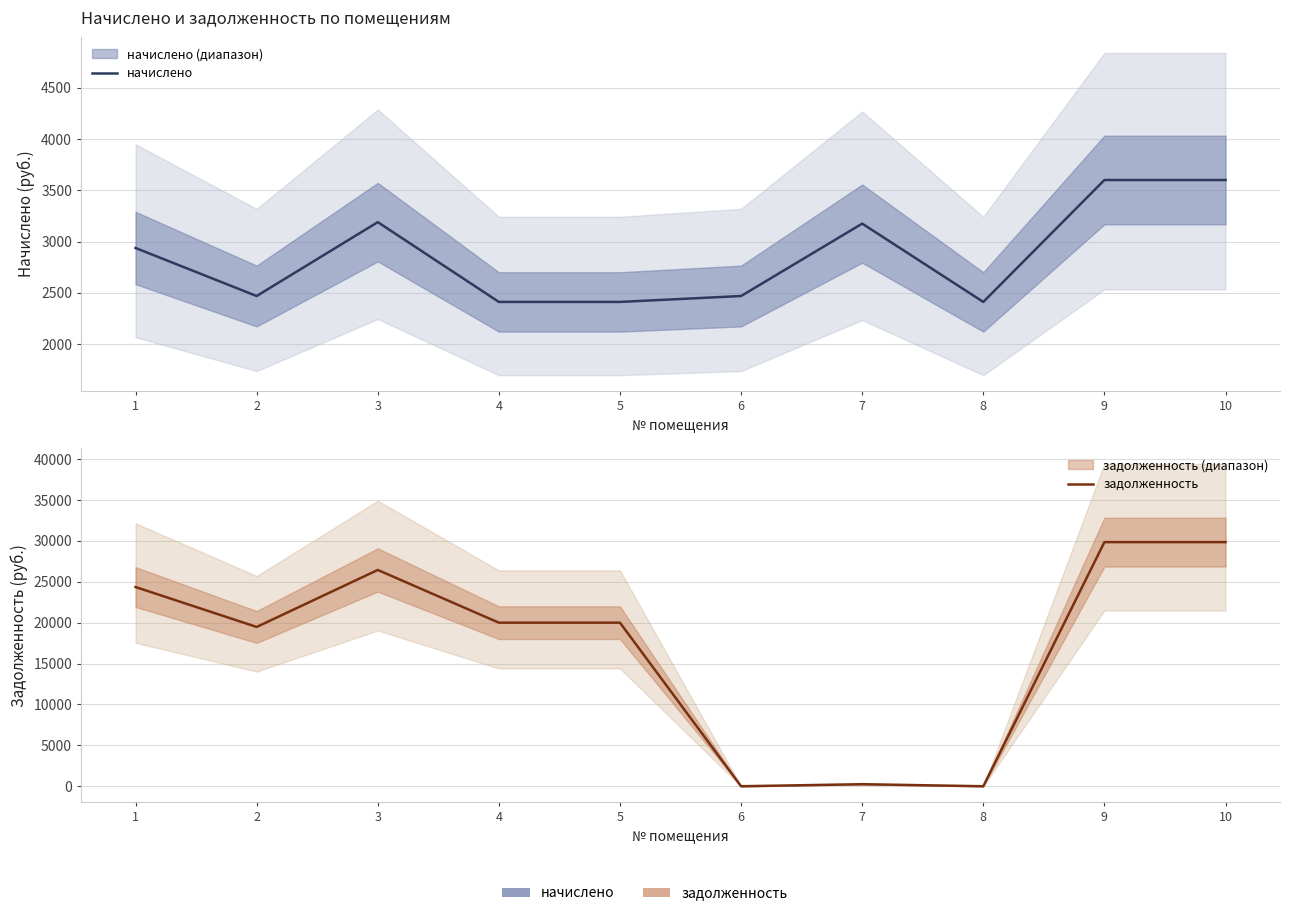

What is the difference between the maximum and minimum values in the начислено series?

1188.0